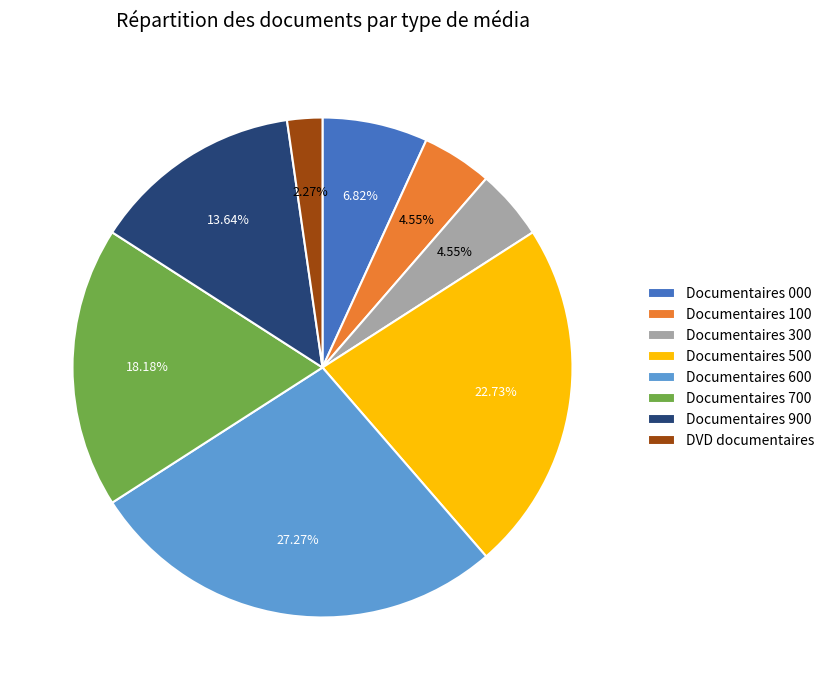

How many slices are in this pie chart?

8